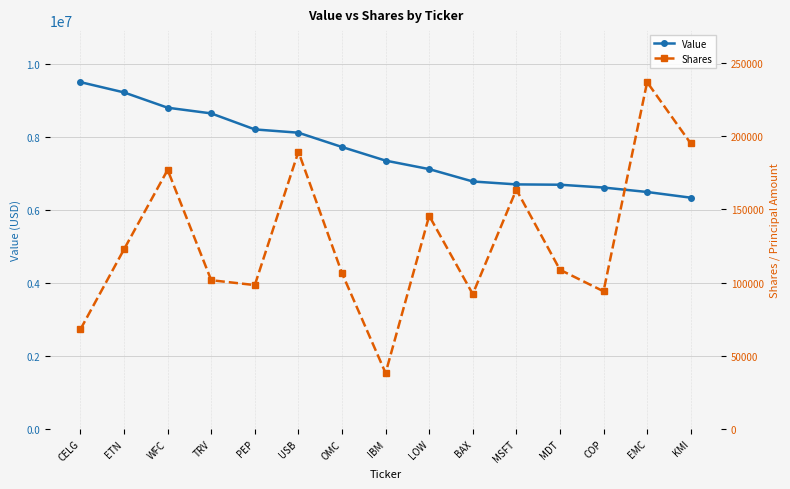

List the series in order of their overall mean, lowest first.

Shares, Value